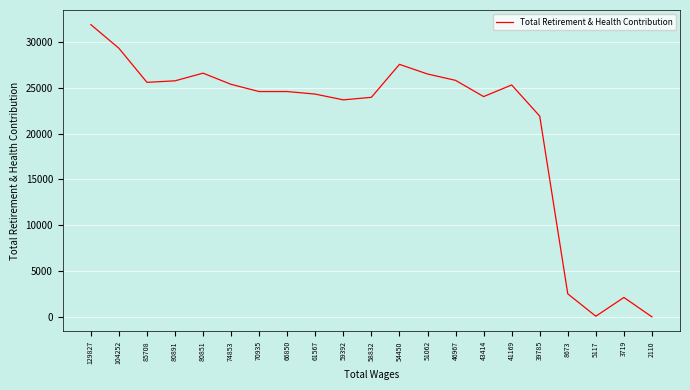

True or false: the data shows 35838 at 43414.

False